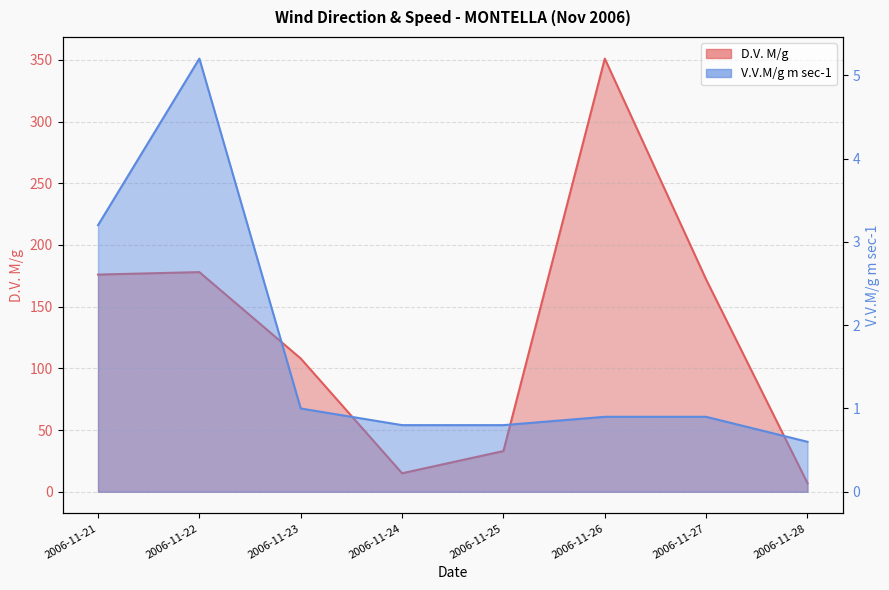

Rank the categories by D.V. M/g value from highest to lowest.

2006-11-26, 2006-11-22, 2006-11-21, 2006-11-27, 2006-11-23, 2006-11-25, 2006-11-24, 2006-11-28